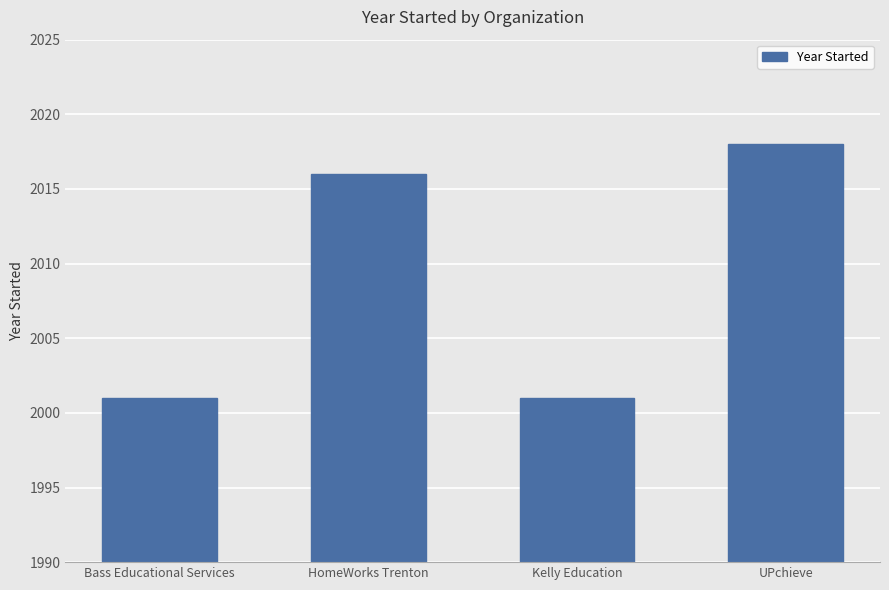

What is the smallest value displayed?

2001